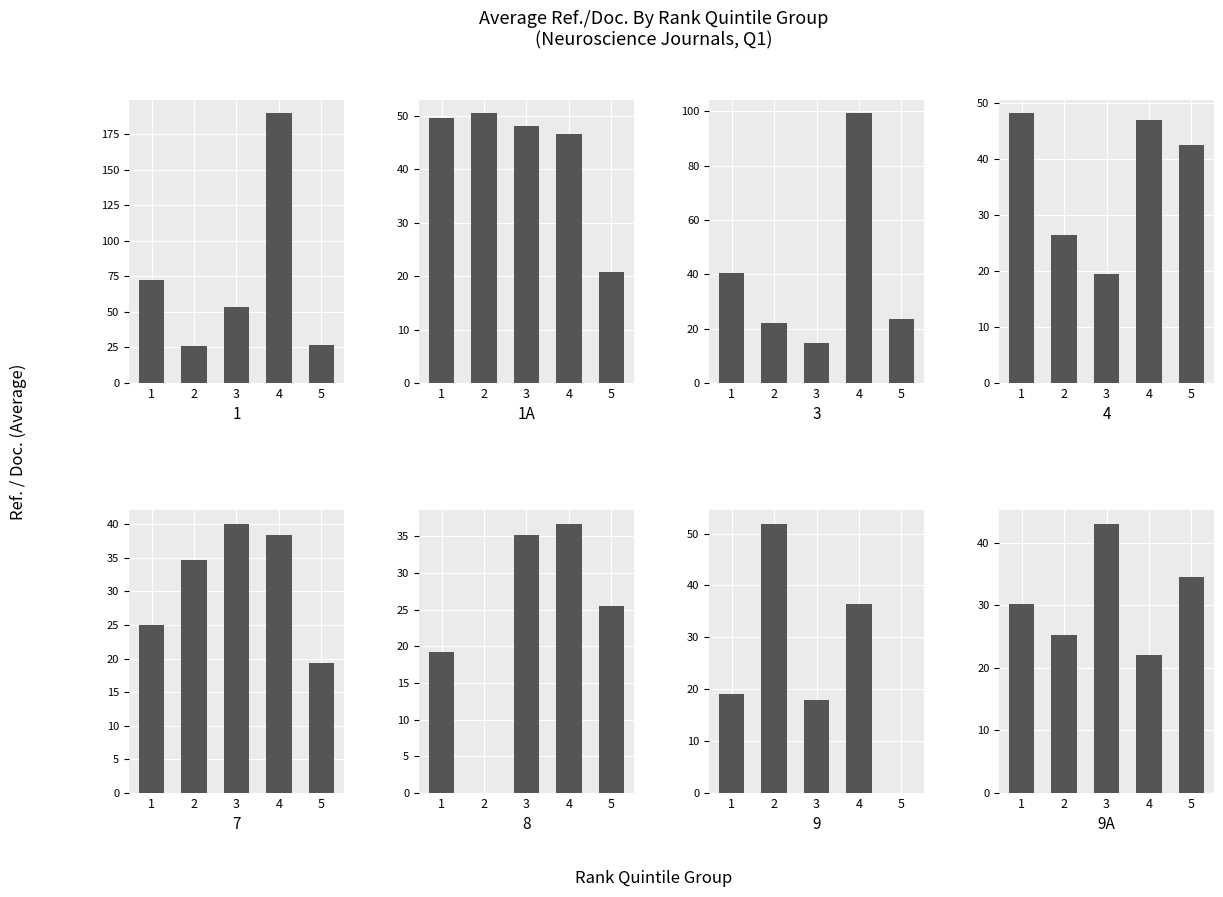

Rank the series at 4 from highest to lowest value.

1A, 9A